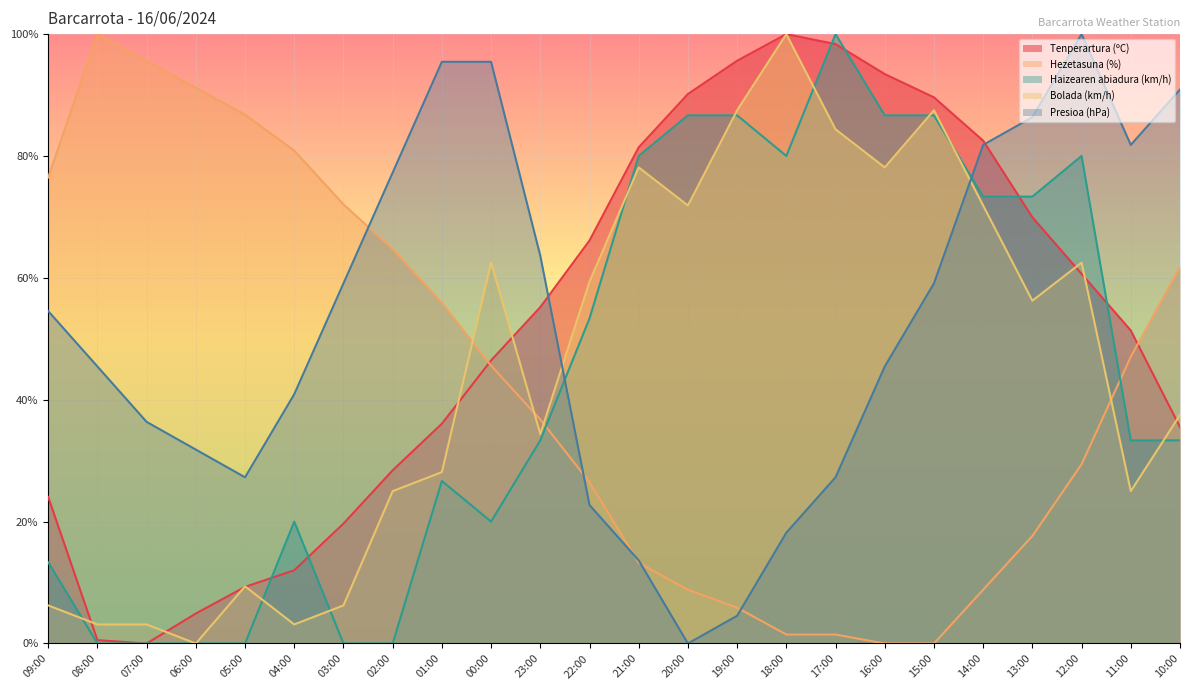

Where is the first local minimum for Tenperartura (ºC)?

07:00